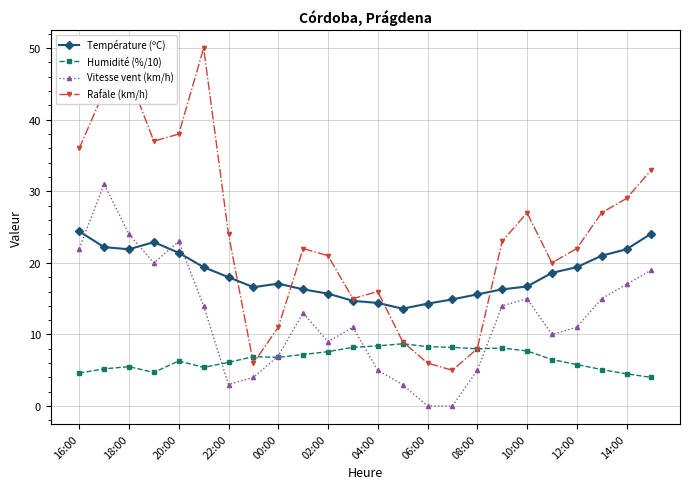

List the series in order of their overall mean, highest first.

Rafale (km/h), Température (ºC), Vitesse vent (km/h), Humidité (%/10)